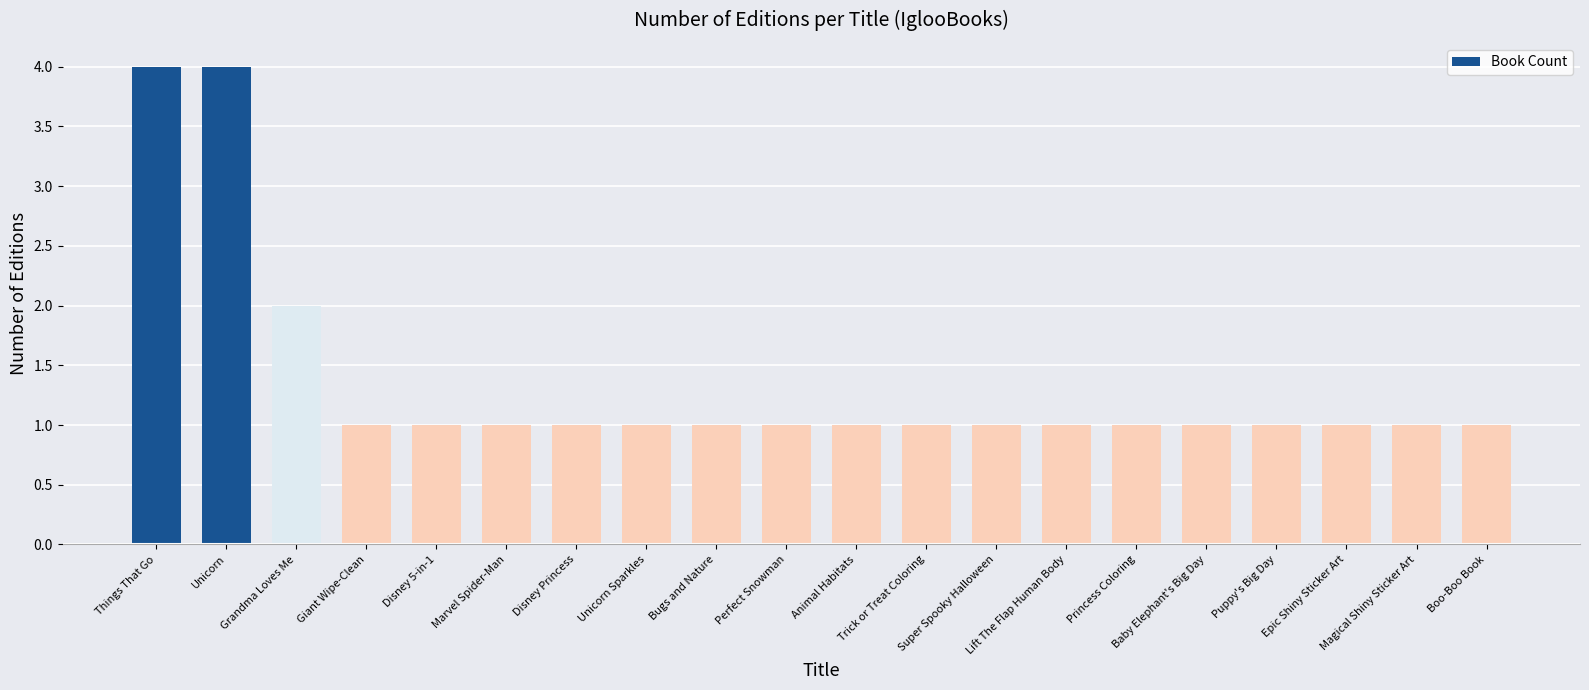

What value does the data have at Epic Shiny Sticker Art?

1